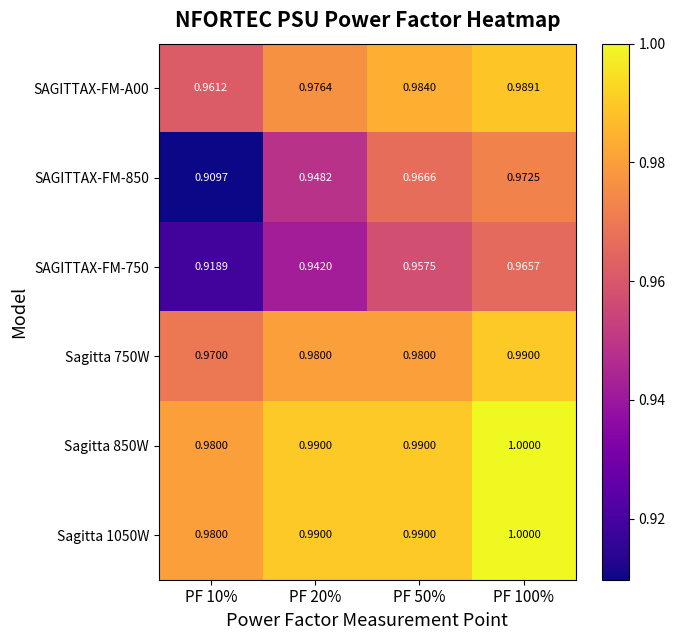

Which series has the largest total across all categories?

Sagitta 850W